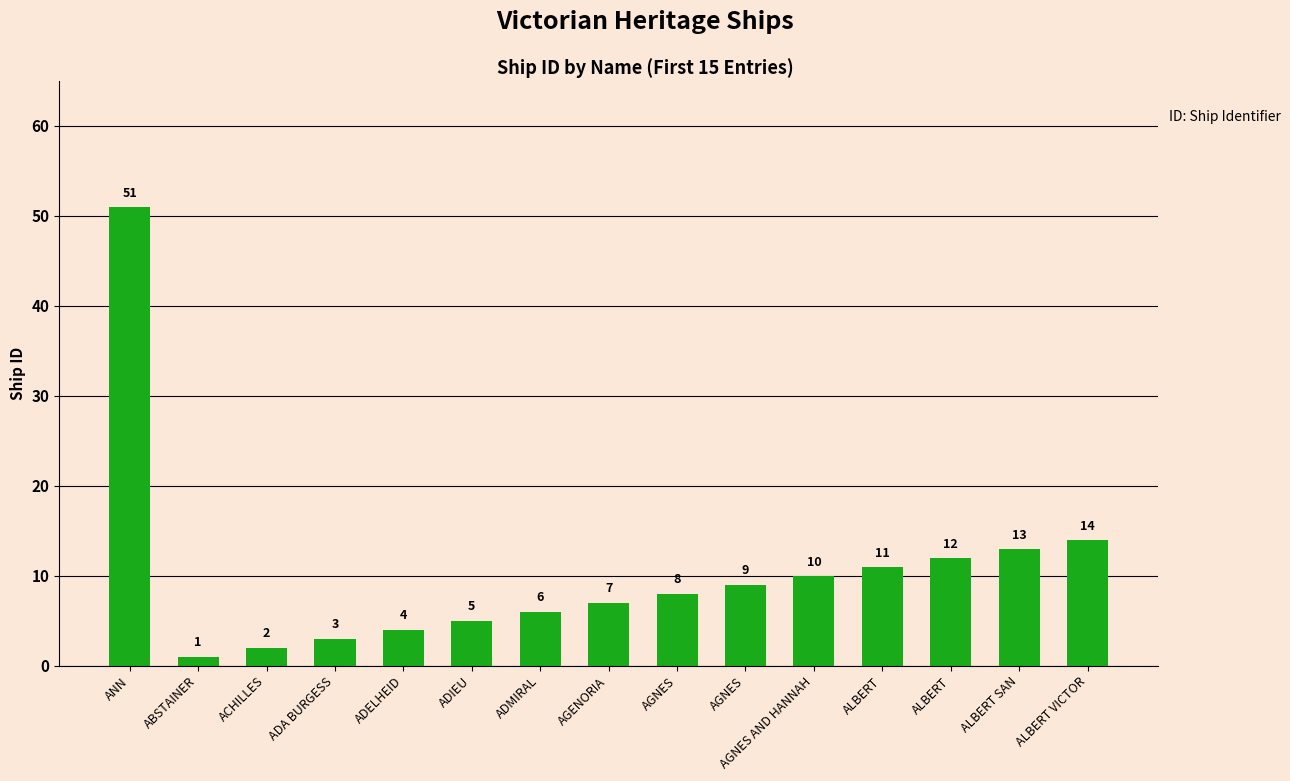

Does the chart contain stacked bars?

No